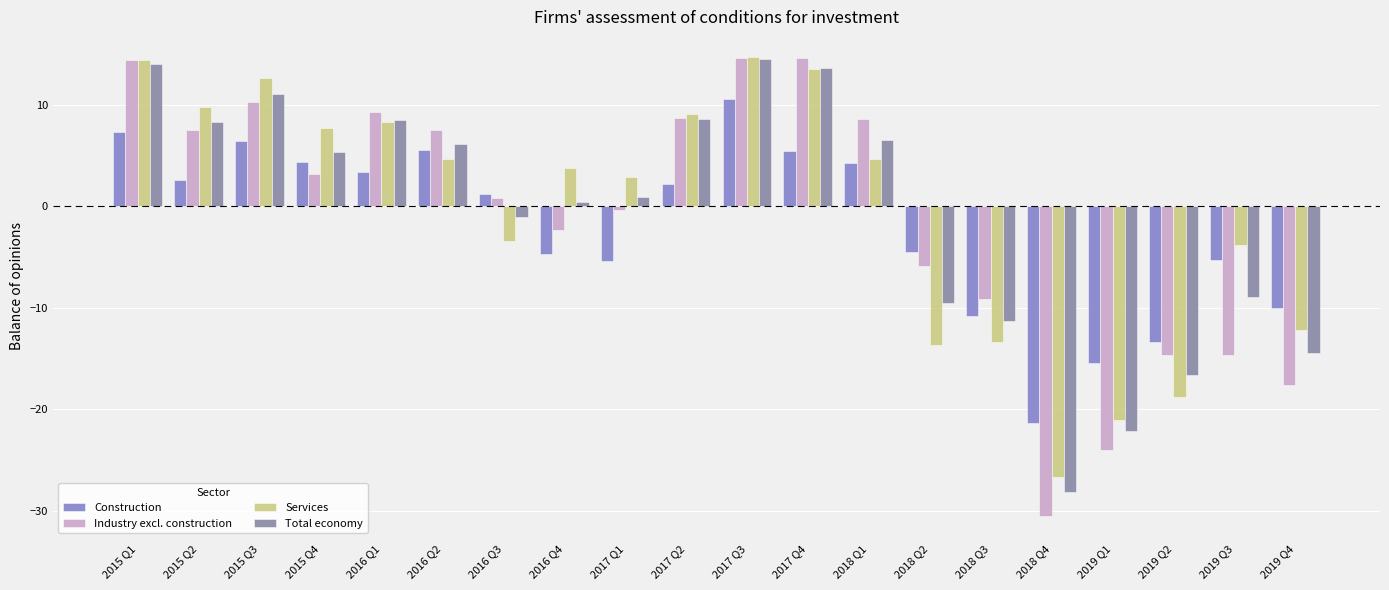

What is the difference between the Services values at 2019 Q1 and 2015 Q3?

33.7